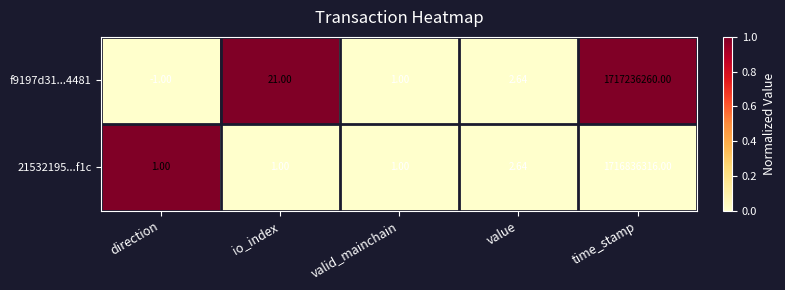

At which category is the sum across all series the highest?

time_stamp